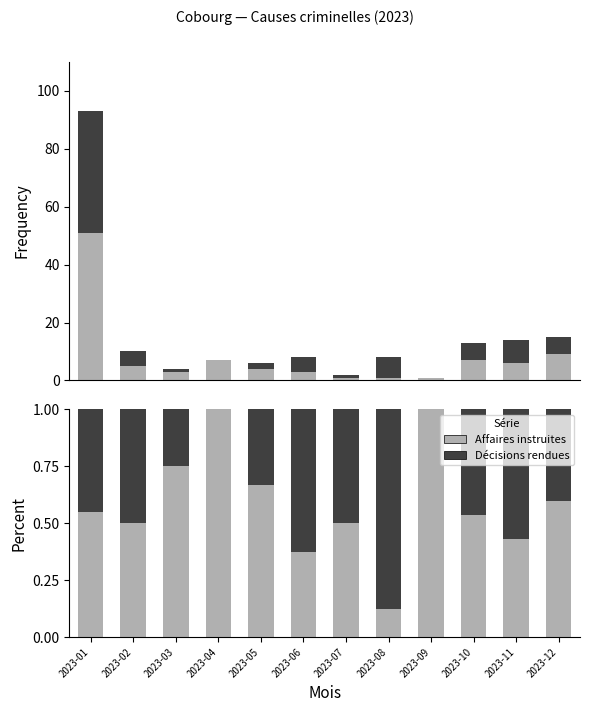

List the labels in order of Affaires instruites value, largest first.

2023-04, 2023-09, 2023-03, 2023-05, 2023-12, 2023-01, 2023-10, 2023-02, 2023-07, 2023-11, 2023-06, 2023-08